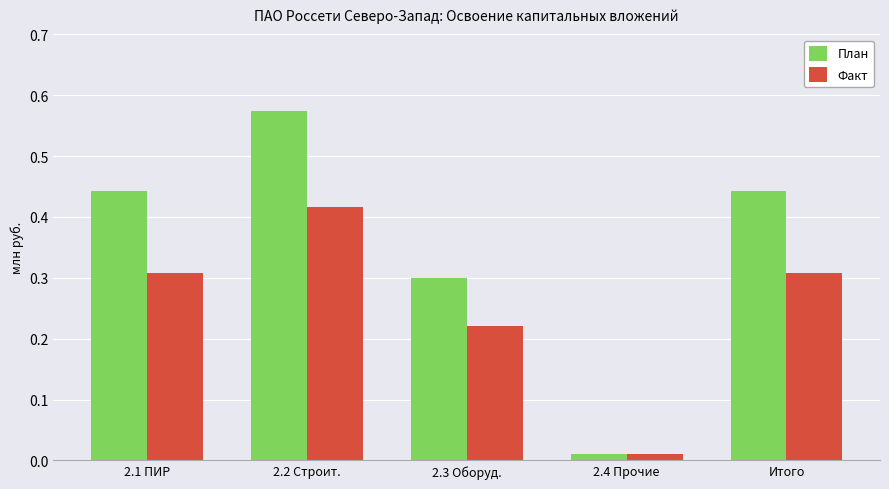

The value of Факт at 2.1 ПИР is 0.3. True or false?

True